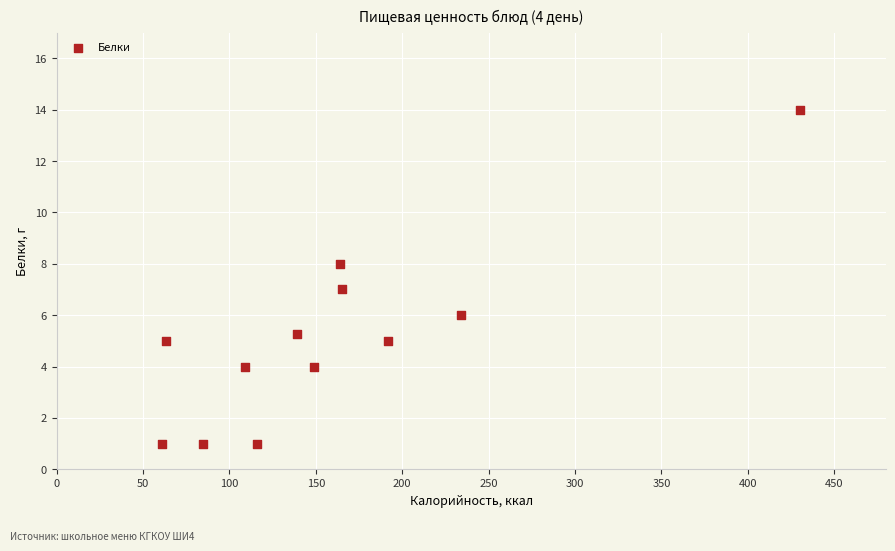

What is the average Y value?

5.1